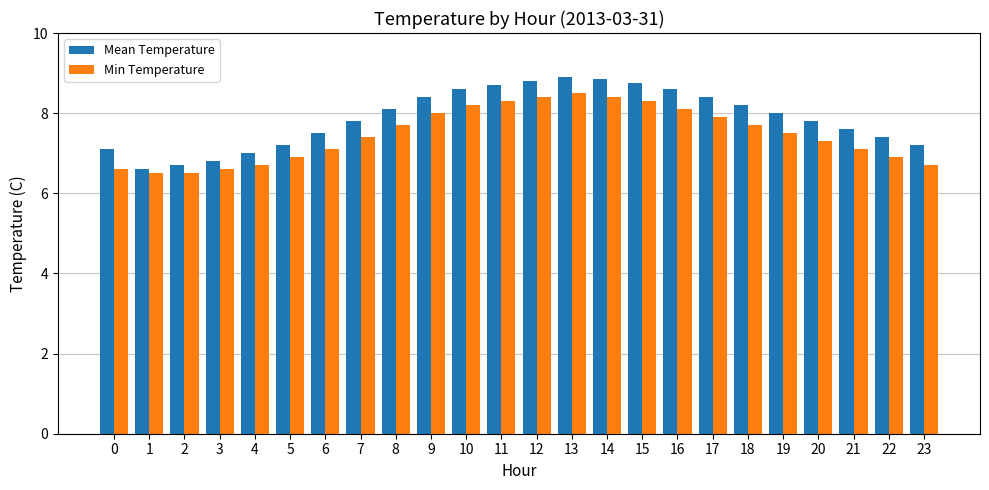

Is it true that Mean Temperature equals 4.8 at 23?

False